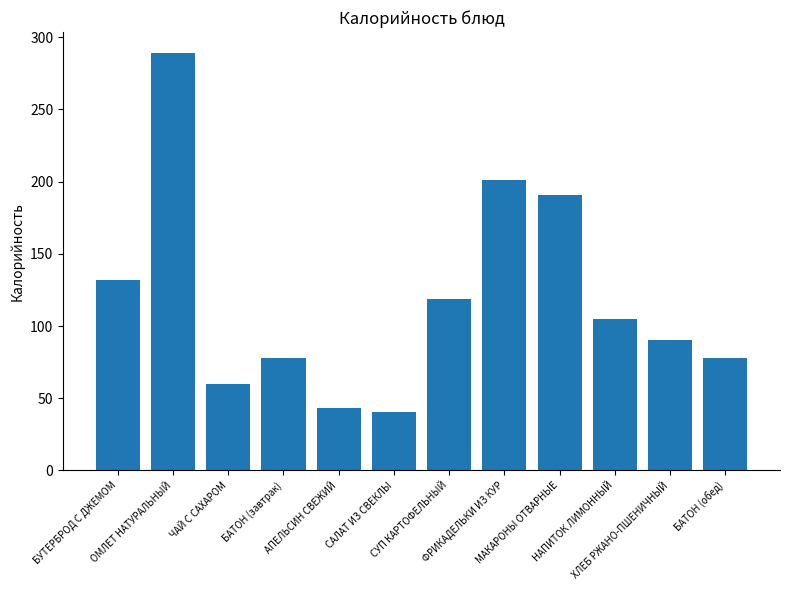

Is it true that the value at БАТОН (завтрак) is 78.0?

True